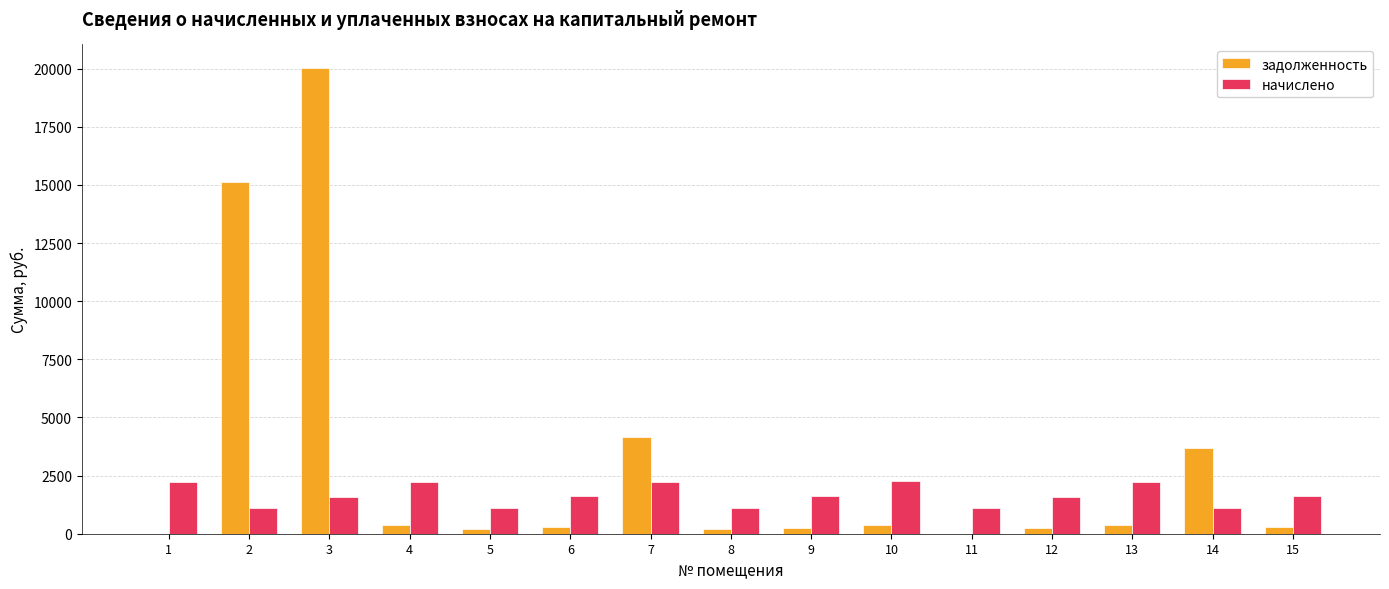

What is the sum of all начислено values?

24645.4